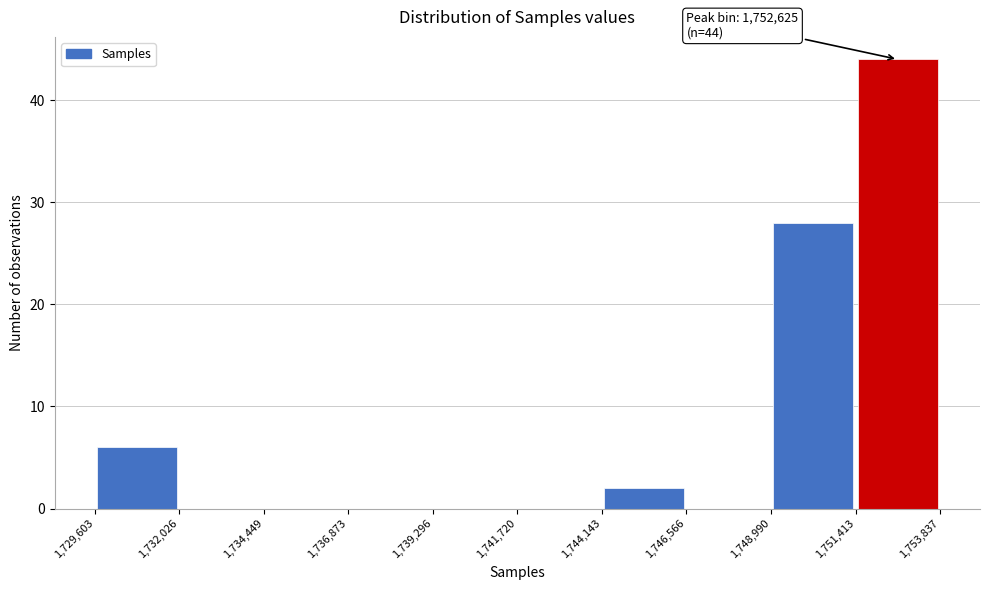

Over which range of the x-axis is the bar tallest?

1,751,413 to 1,753,837